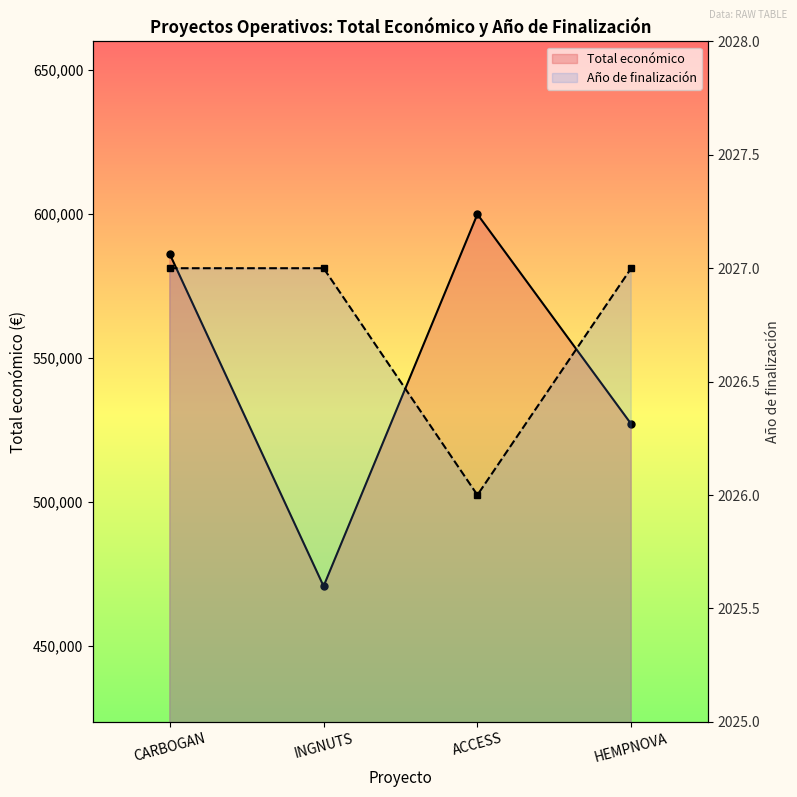

What is the difference between the maximum and minimum values in the Total económico series?

129104